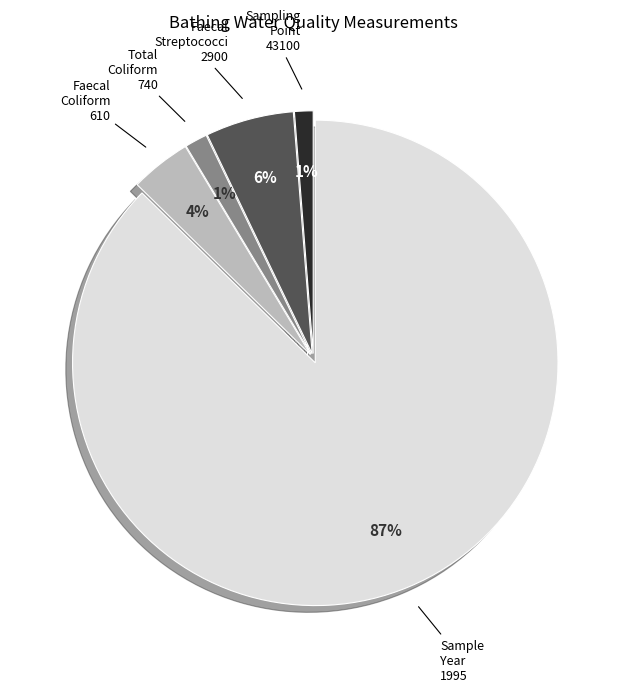

Is there a majority slice in this chart?

Yes